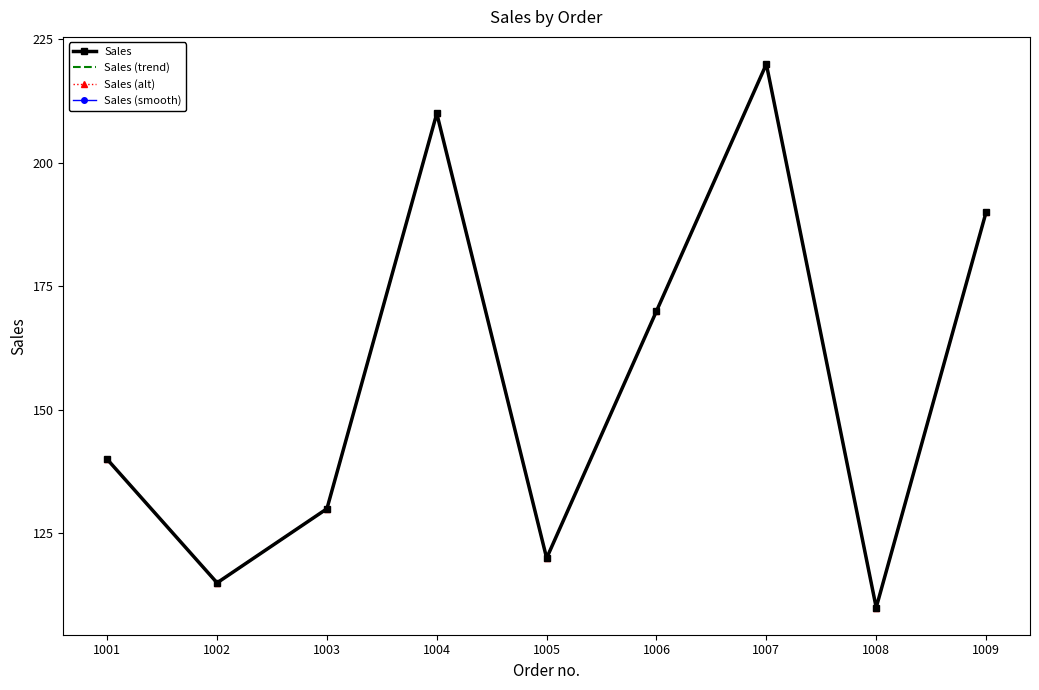

What is the maximum value shown in the chart?

220